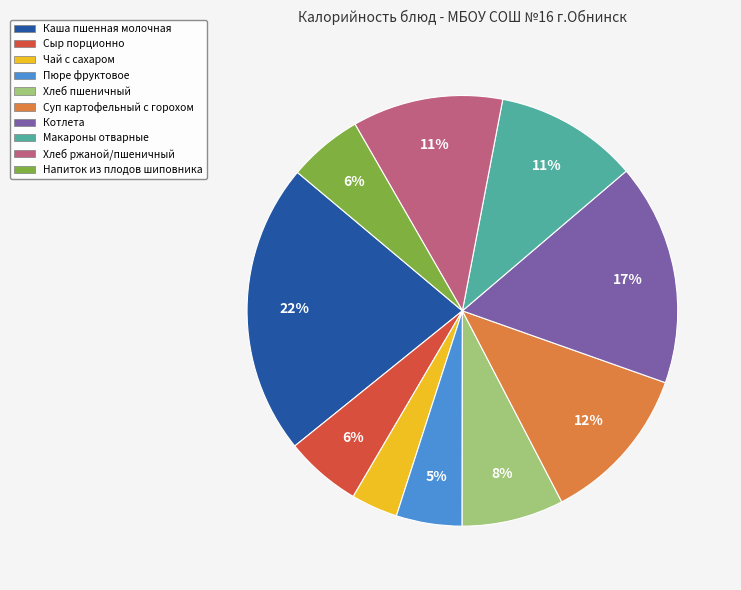

Is the sum of Котлета and Напиток из плодов шиповника greater than half?

No